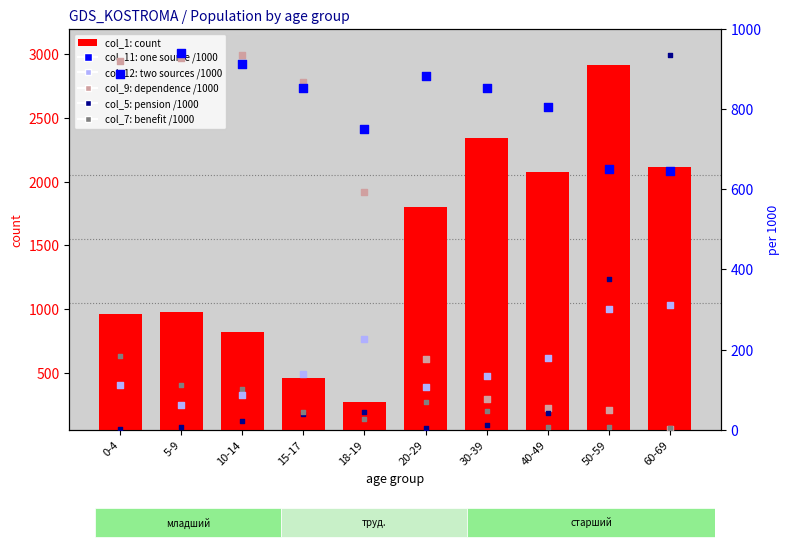

Which series reaches the maximum Y coordinate?

col_1 (count)